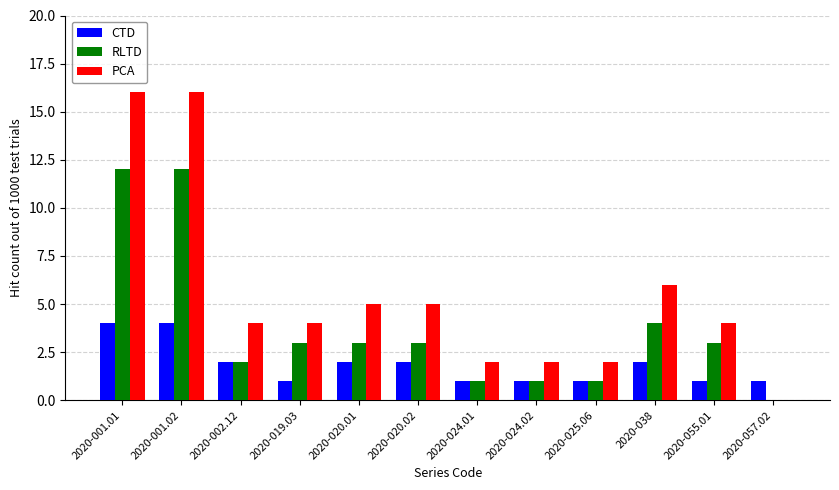

Reading right to left, what are all the values shown in this chart?

CTD: 1	1	2	1	1	1	2	2	1	2	4	4
RLTD: 0	3	4	1	1	1	3	3	3	2	12	12
PCA: 0	4	6	2	2	2	5	5	4	4	16	16